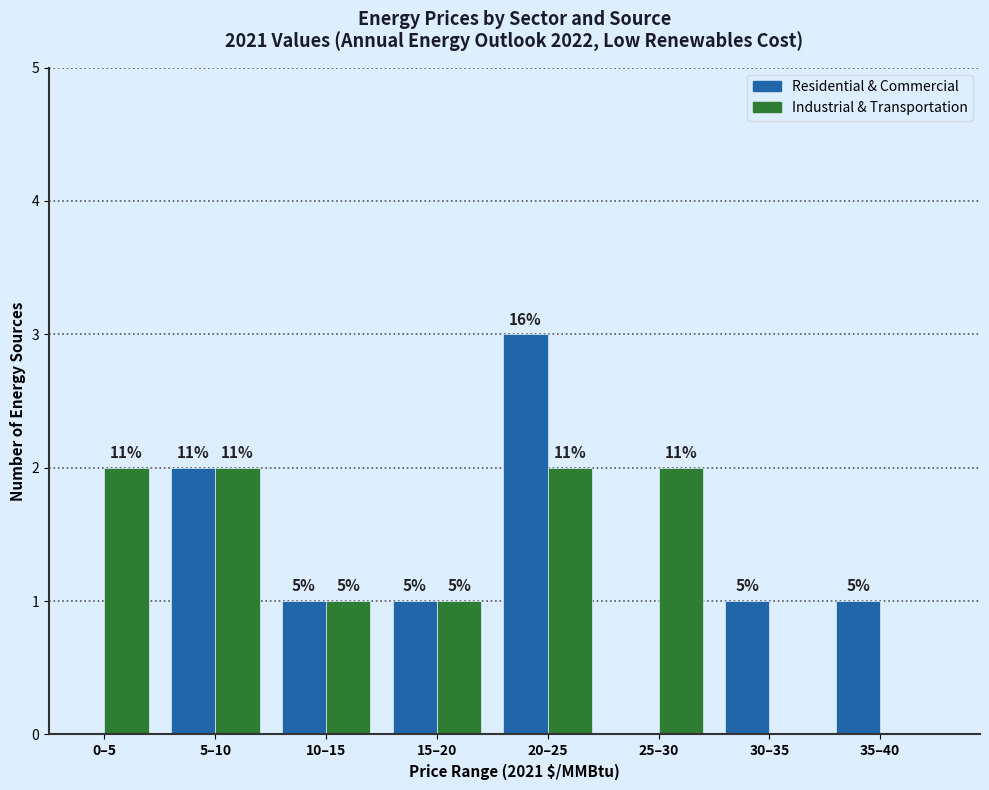

What are all the series names shown in the legend?

Residential & Commercial, Industrial & Transportation